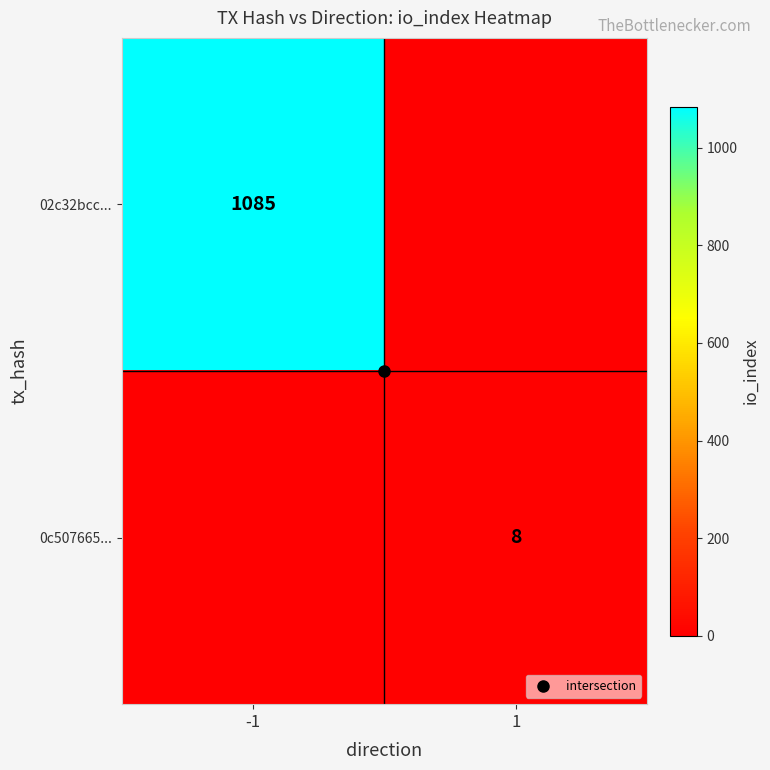

The 02c32bcc... series shows 0 at 1. True or false?

True